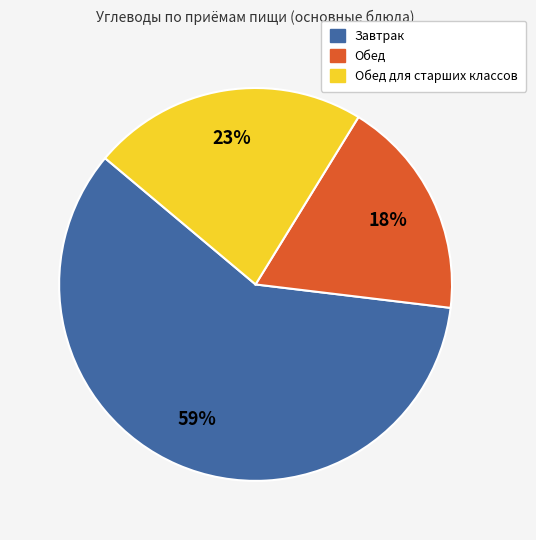

To the nearest percent, what is the average slice percentage?

33%